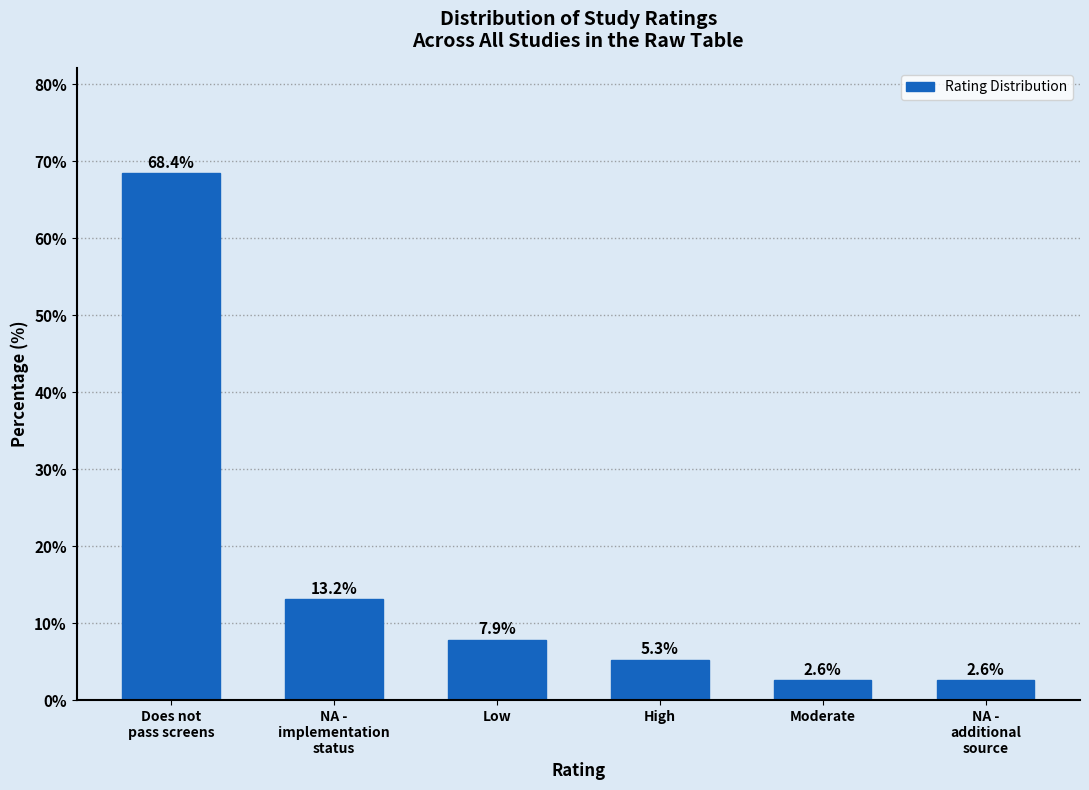

Reading left to right, what are all the values shown in this chart?

68.4	13.2	7.9	5.3	2.6	2.6